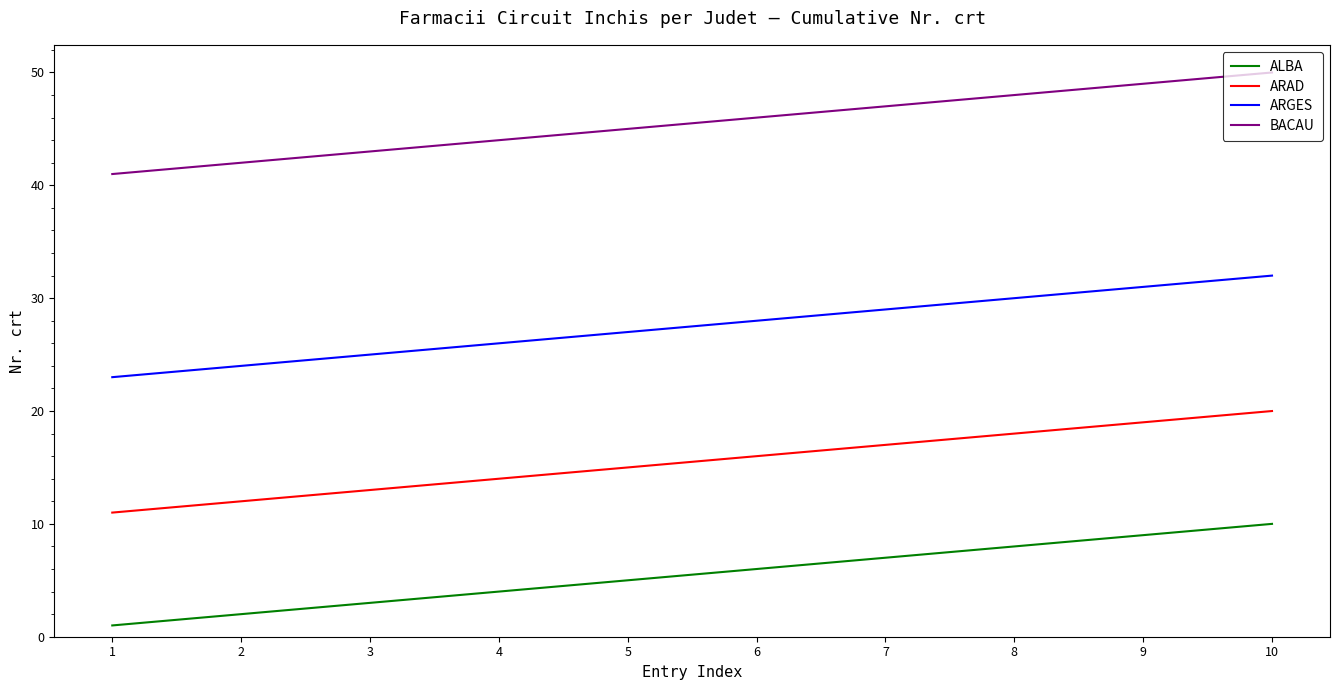

How many lines are shown in the chart?

4